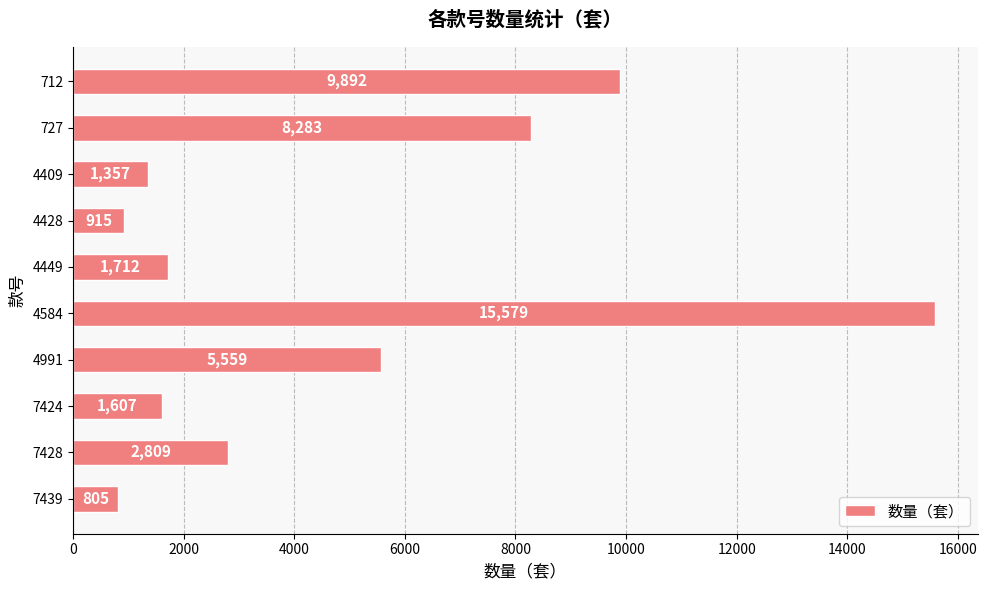

Reading bottom to top, extract all data points from this chart.

7439=805	7428=2809	7424=1607	4991=5559	4584=15579	4449=1712	4428=915	4409=1357	727=8283	712=9892